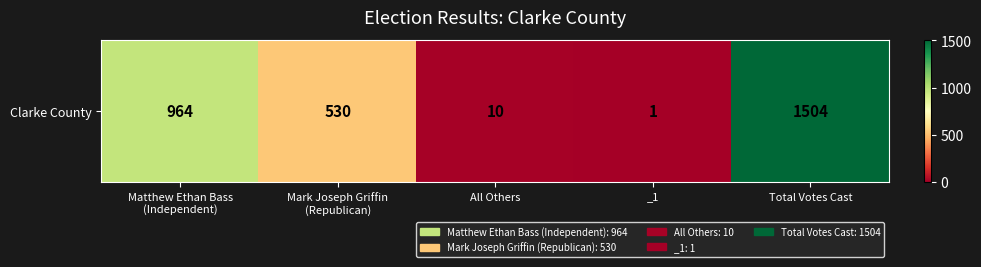

What is the average value?

602